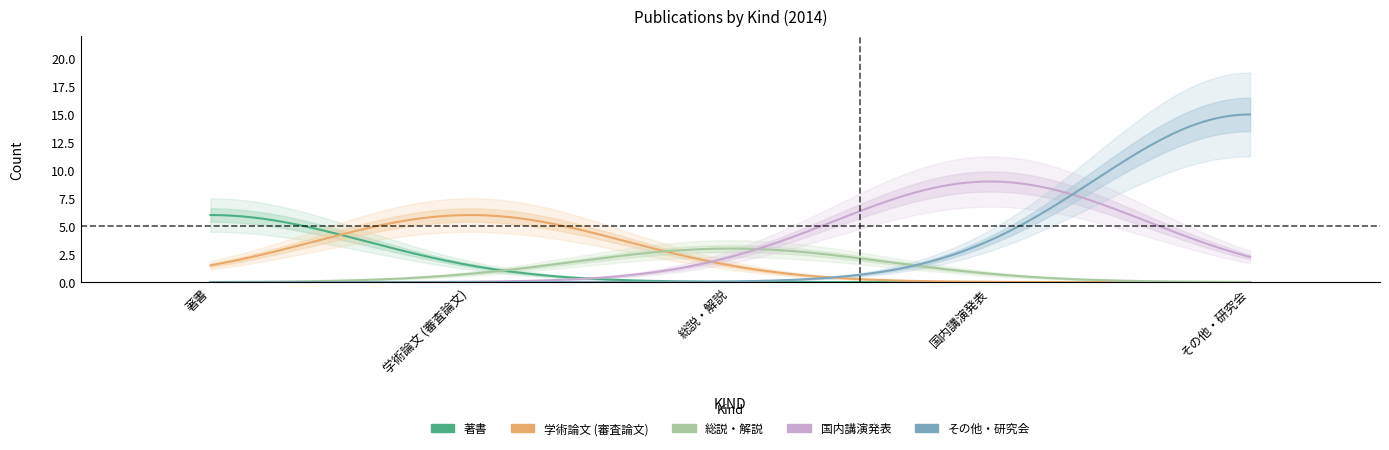

Rank the series by their maximum value, from highest to lowest.

その他・研究会, 国内講演発表, 著書, 学術論文 (審査論文), 総説・解説